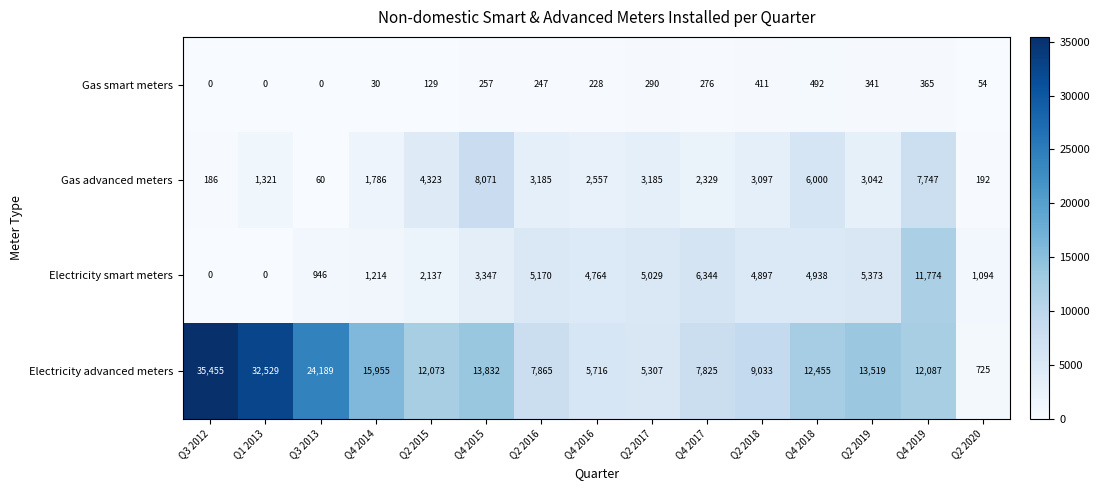

What is the average value of the Electricity smart meters series?

3802